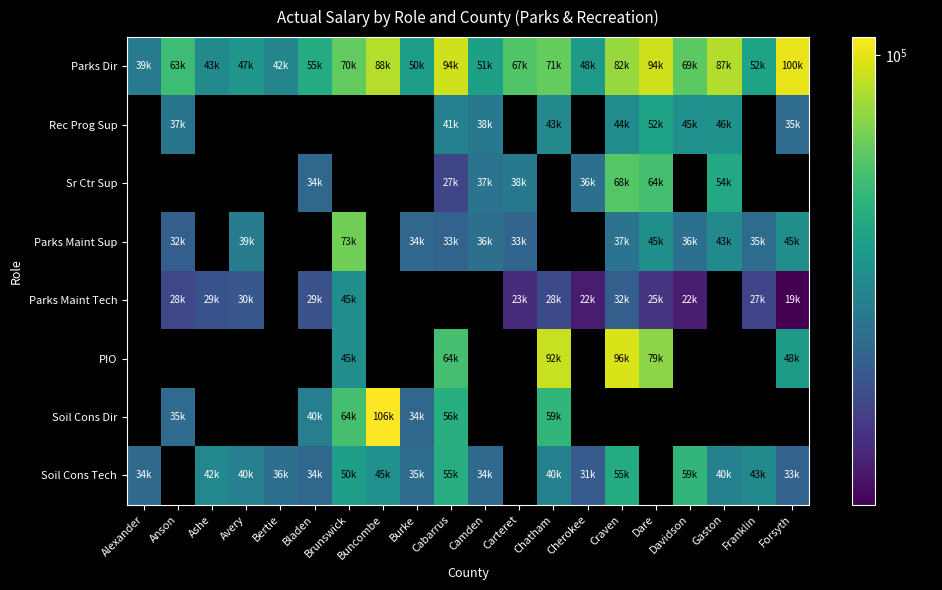

What is the difference between the Parks Dir values at Cherokee and Brunswick?

22321.0